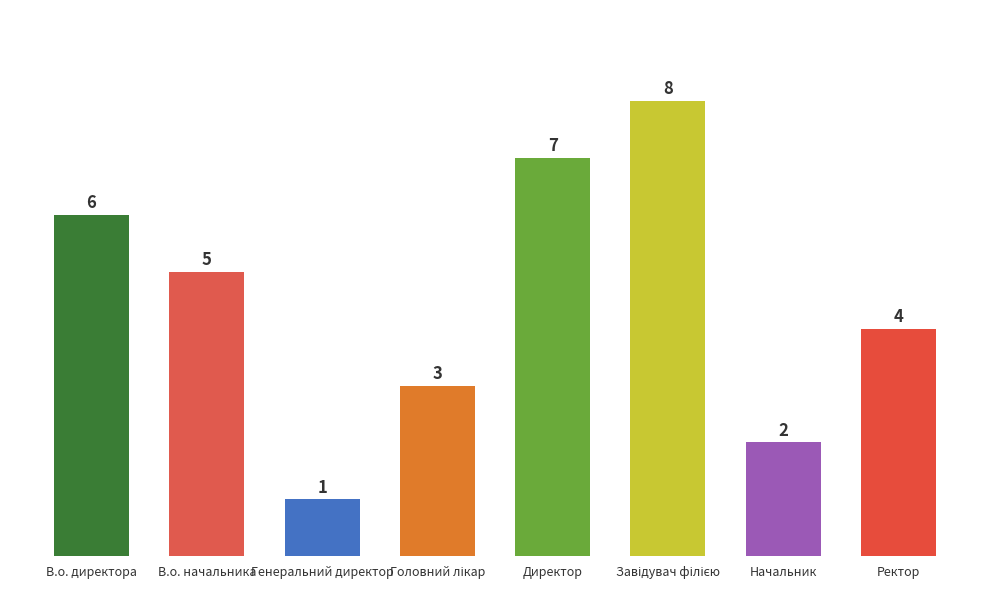

What is the ratio of the value at Начальник to the value at В.о. директора?

0.3